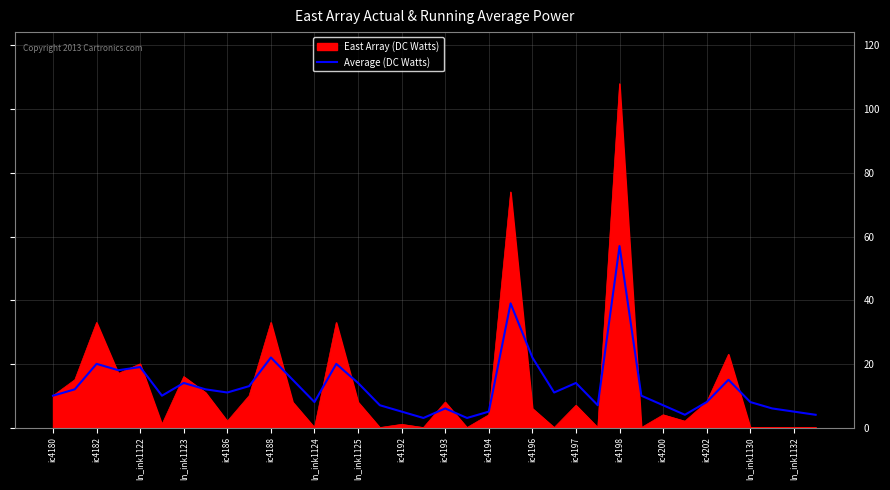

Rank the series by their maximum value, from lowest to highest.

Average (DC Watts), East Array (DC Watts)